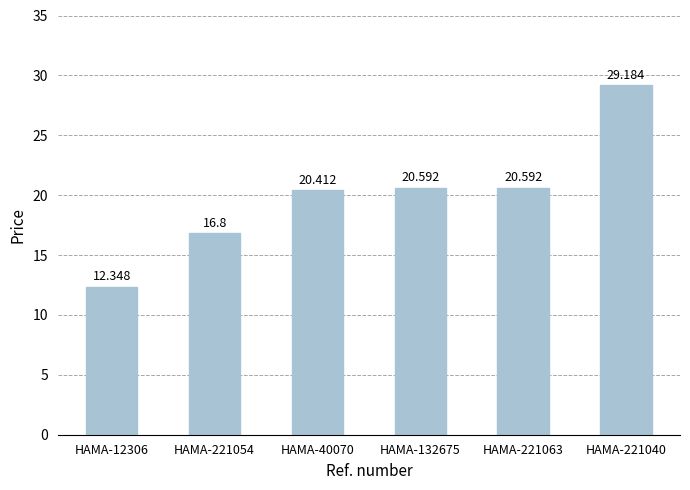

What is the label of the 2nd bar from the left?

HAMA-221054